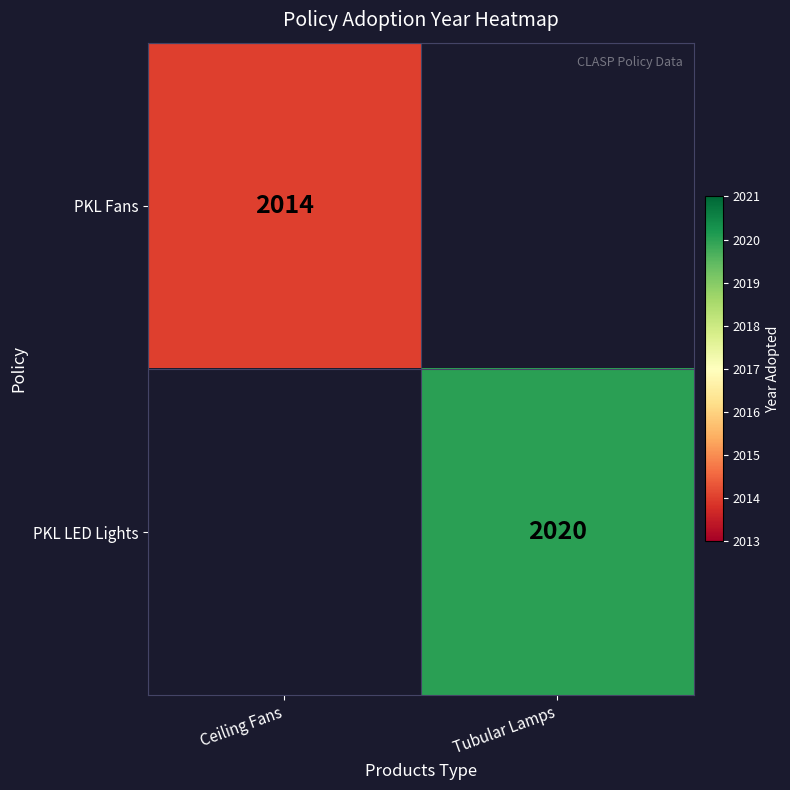

Which category has the highest value across all series?

Tubular Lamps